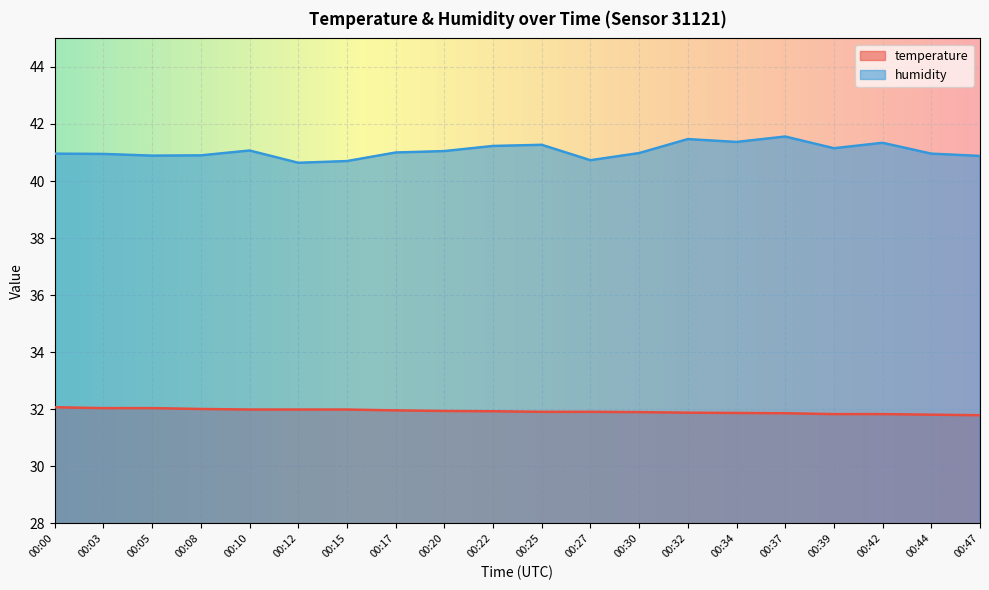

True or false: temperature and humidity cross at least once.

False